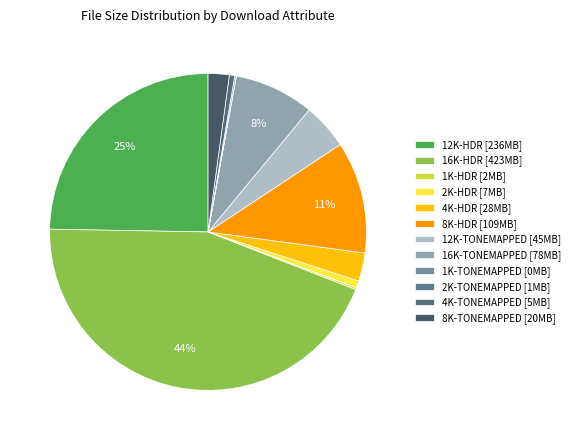

What is the change in value from 16K-HDR to 2K-HDR?

-416141182